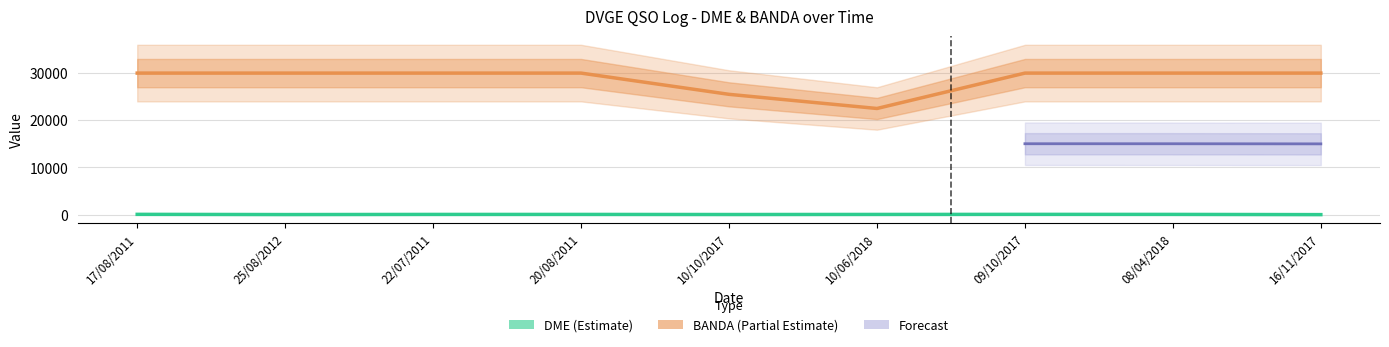

Is the value of DME at 09/10/2017 greater than the value of BANDA at 25/08/2012?

No